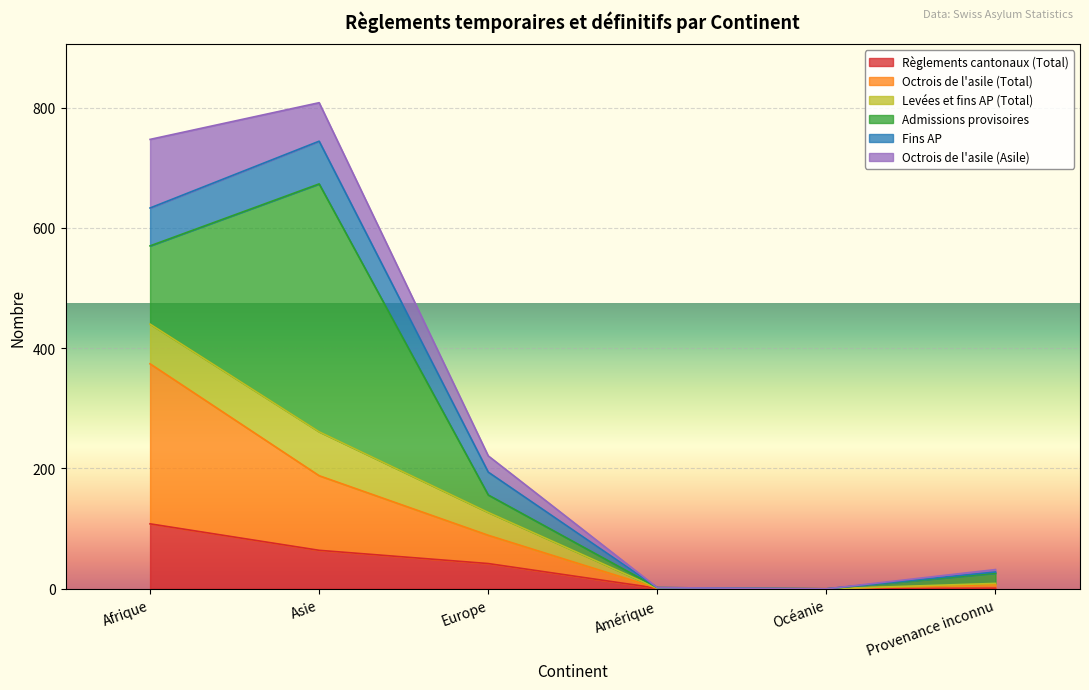

True or false: Octrois de l'asile (Total) has a value of 7 at Provenance inconnu.

True